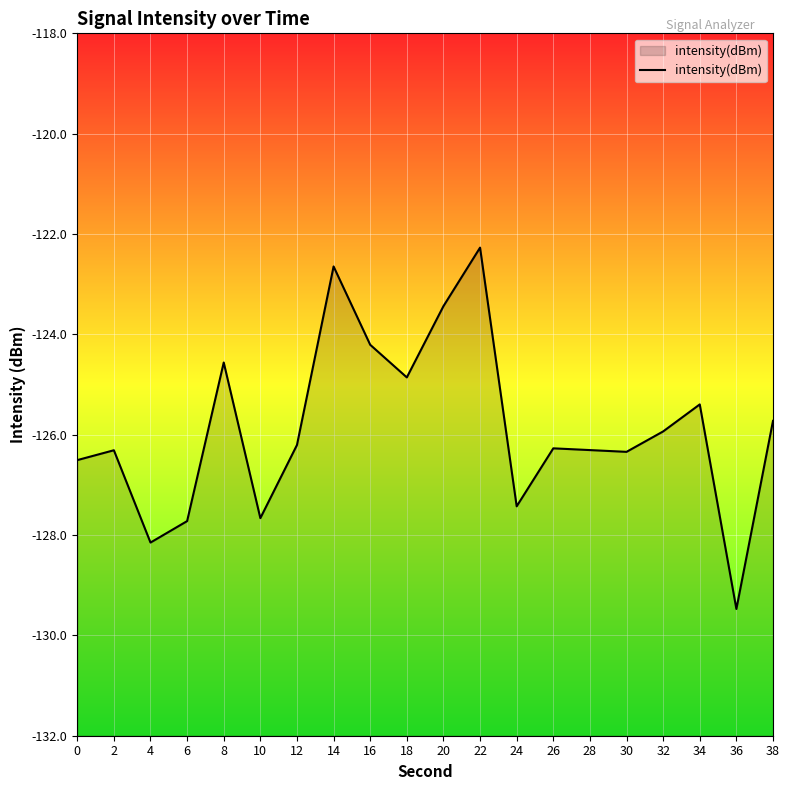

Count the number of categories in the chart.

20